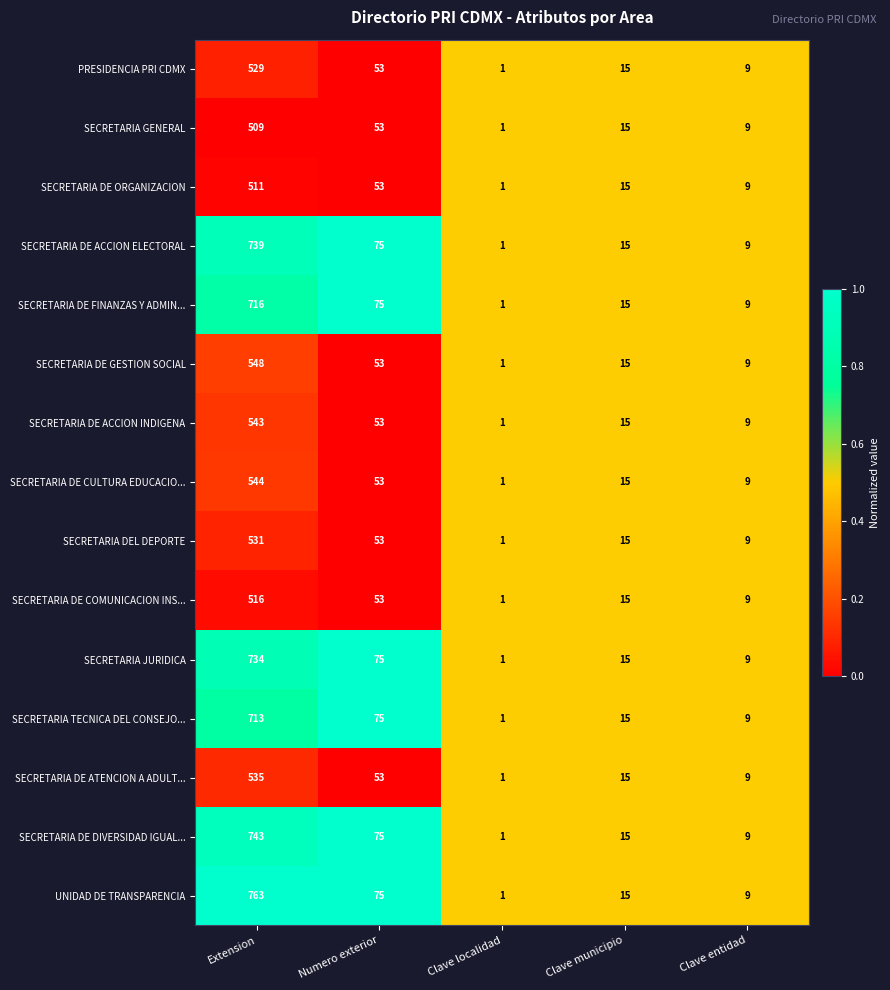

What is the difference between the maximum and minimum values in the SECRETARIA DE GESTION SOCIAL series?

547